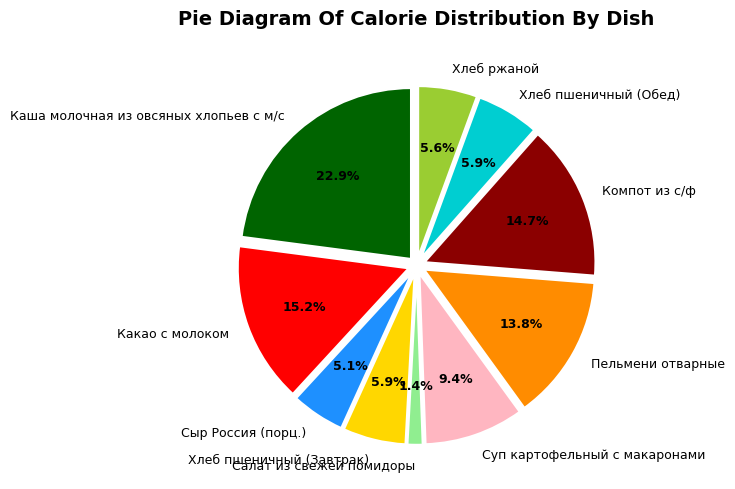

The Какао с молоком slice represents 15% of the pie. True or false?

True